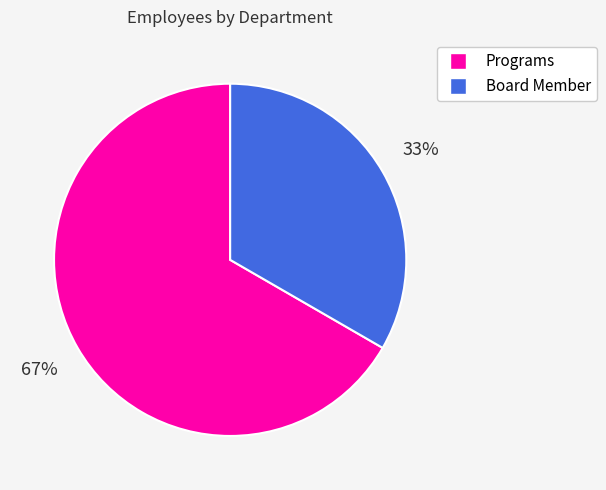

Does Board Member account for over 50% of the chart?

No